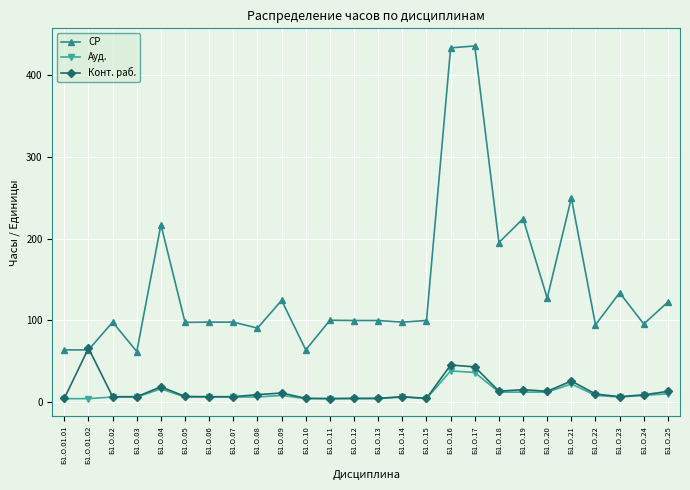

What is the label of the 2nd point from the right?

Б1.О.24